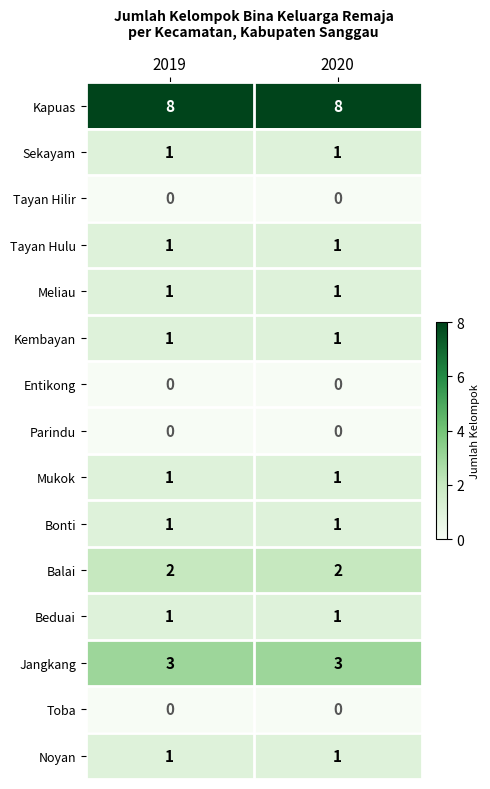

What is the difference between the highest and lowest values at 2019?

8